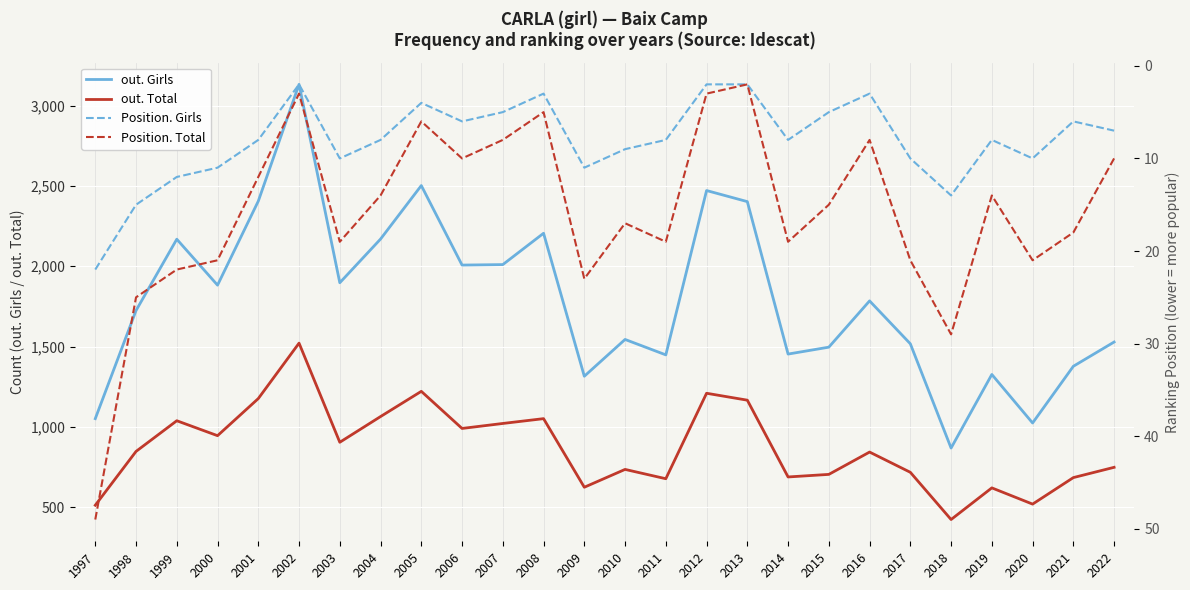

Reading left to right, what are all the values shown in this chart?

out. Girls: 1997=1051	1998=1724	1999=2168	2000=1882	2001=2405	2002=3132	2003=1897	2004=2169	2005=2502	2006=2007	2007=2010	2008=2205	2009=1315	2010=1544	2011=1448	2012=2471	2013=2402	2014=1453	2015=1496	2016=1784	2017=1517	2018=868	2019=1326	2020=1024	2021=1377	2022=1528
out. Total: 1997=512	1998=847	1999=1038	2000=945	2001=1176	2002=1521	2003=904	2004=1064	2005=1221	2006=990	2007=1021	2008=1051	2009=624	2010=735	2011=677	2012=1209	2013=1166	2014=688	2015=704	2016=843	2017=717	2018=423	2019=620	2020=519	2021=684	2022=748
Position. Girls: 1997=22	1998=15	1999=12	2000=11	2001=8	2002=2	2003=10	2004=8	2005=4	2006=6	2007=5	2008=3	2009=11	2010=9	2011=8	2012=2	2013=2	2014=8	2015=5	2016=3	2017=10	2018=14	2019=8	2020=10	2021=6	2022=7
Position. Total: 1997=49	1998=25	1999=22	2000=21	2001=12	2002=3	2003=19	2004=14	2005=6	2006=10	2007=8	2008=5	2009=23	2010=17	2011=19	2012=3	2013=2	2014=19	2015=15	2016=8	2017=21	2018=29	2019=14	2020=21	2021=18	2022=10